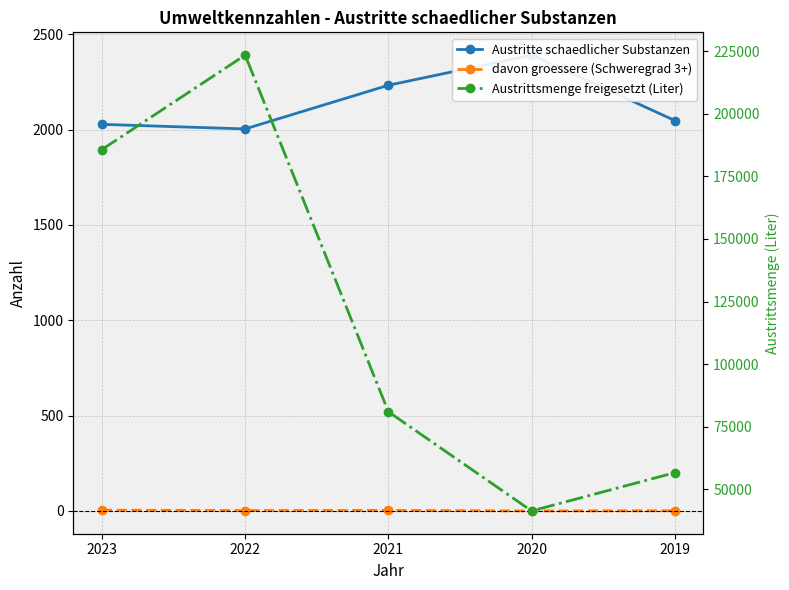

Which series has the widest spread of values?

Austrittsmenge freigesetzt (Liter)